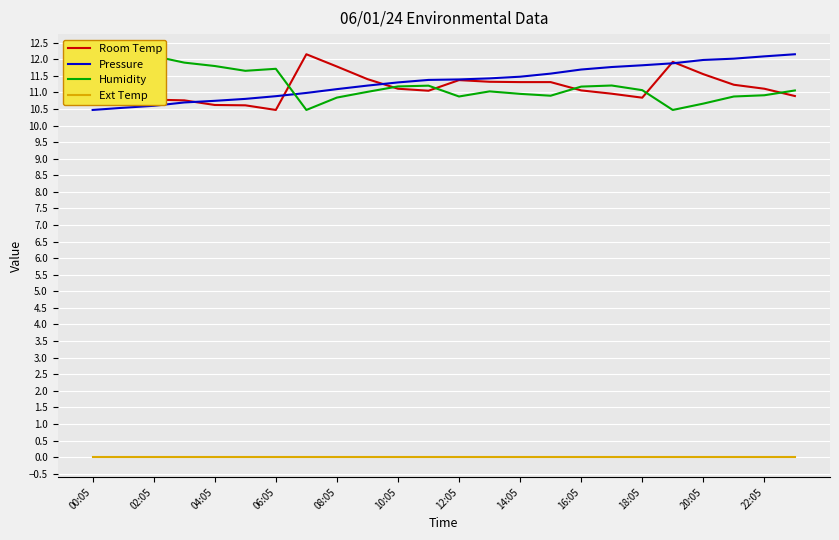

Which series has the largest total across all categories?

Pressure